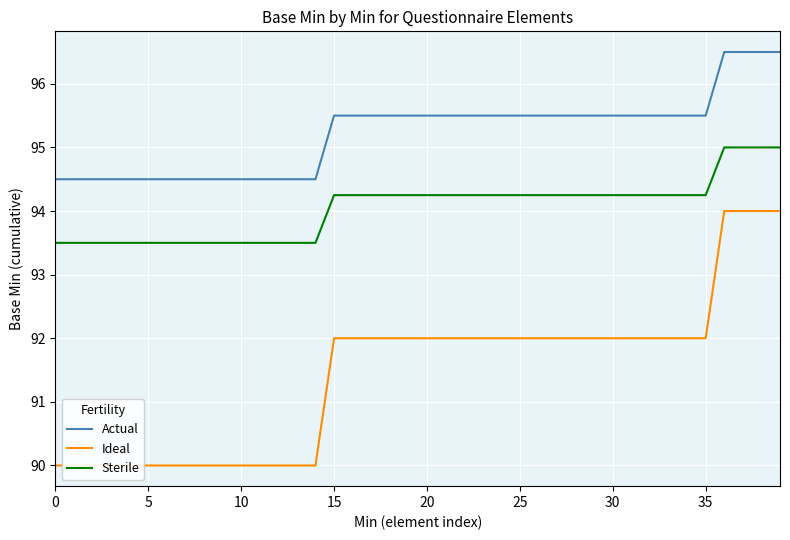

Which series has the widest spread of values?

Ideal